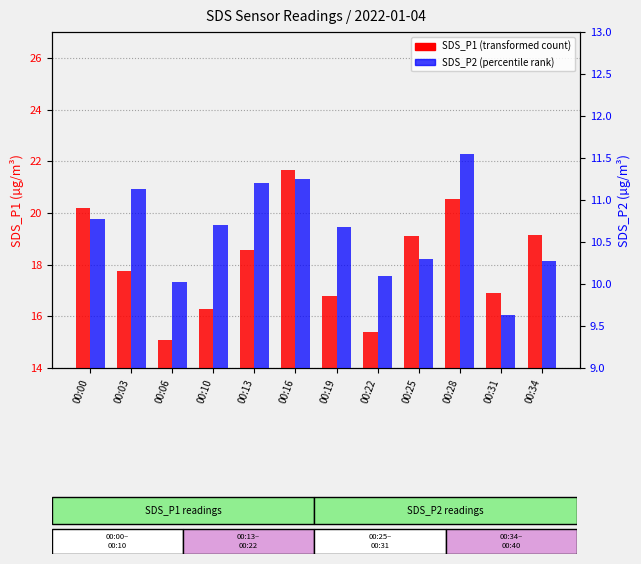

Which has a higher value, 00:13 or 00:06?

00:13